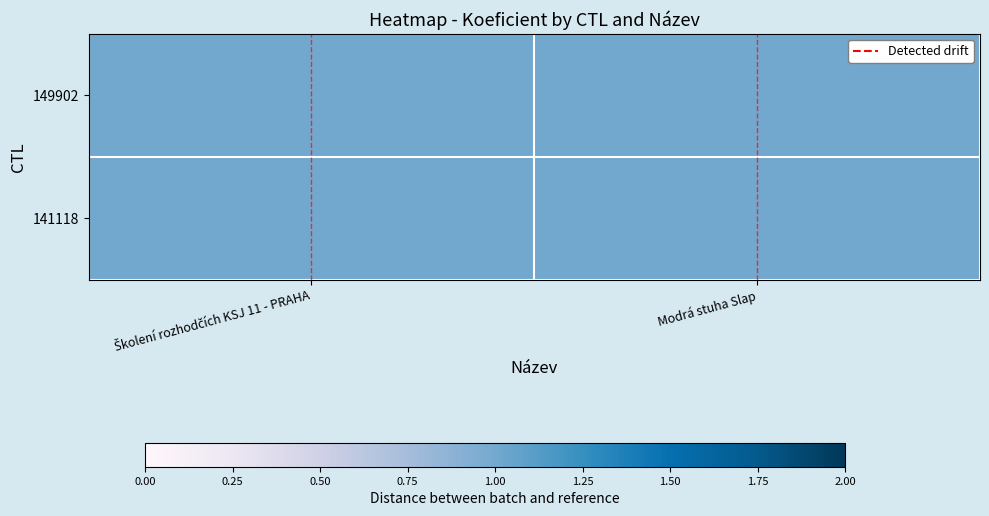

What is the maximum value shown in the chart?

1